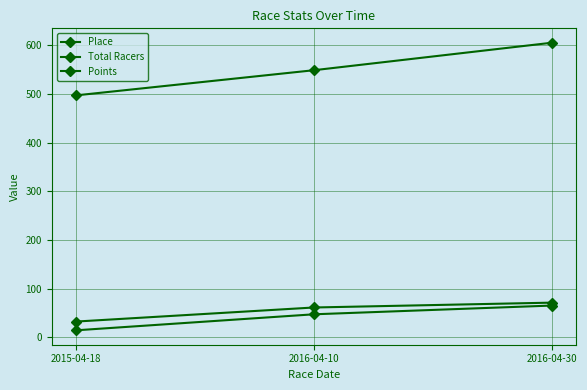

What is the sum of the Total Racers values at 2016-04-30 and 2015-04-18?

103.0